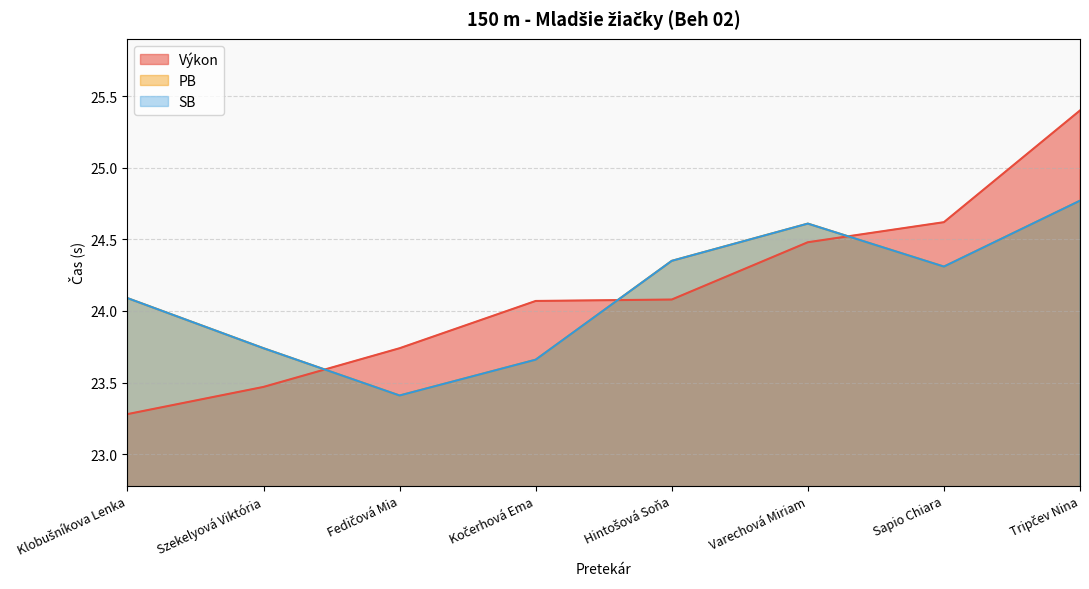

Which series ends up on top after the final intersection of SB and Výkon?

Výkon